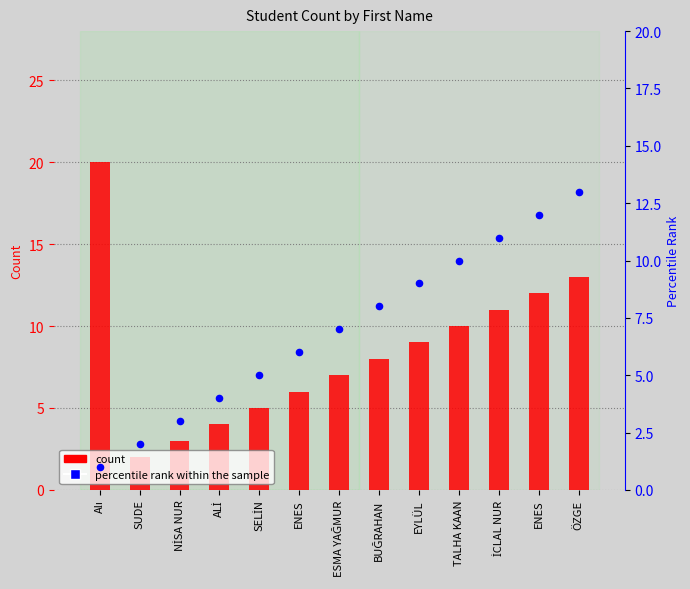

At how many categories does at least one series exceed 10?

4